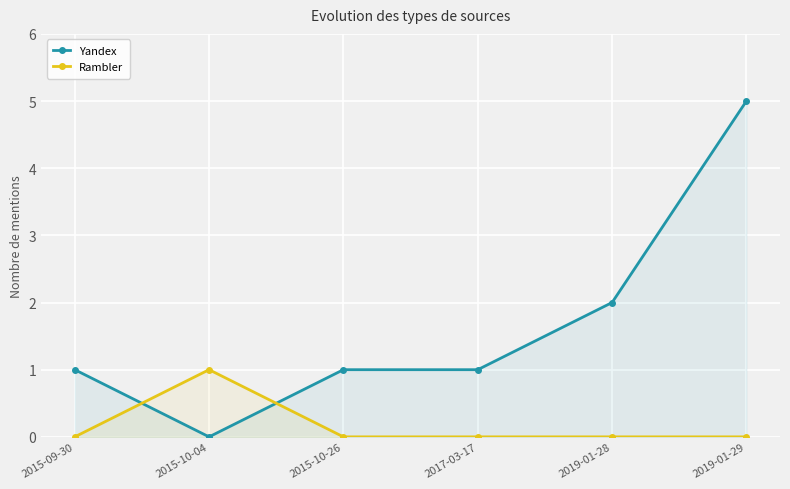

How many data points in Rambler are above 0?

1